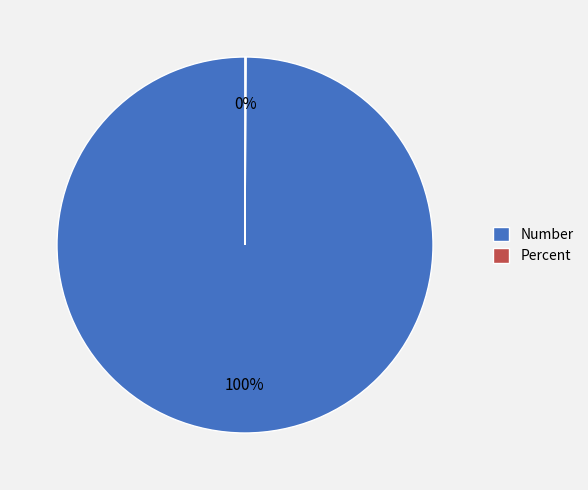

Which category has the biggest portion of the pie?

Number